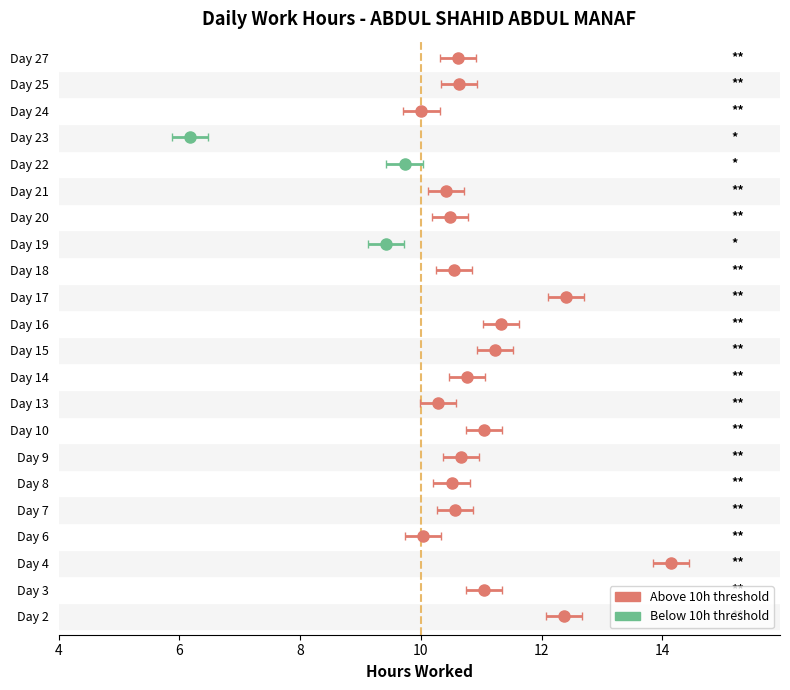

What is the approximate value of err_high at Day 16?

0.3